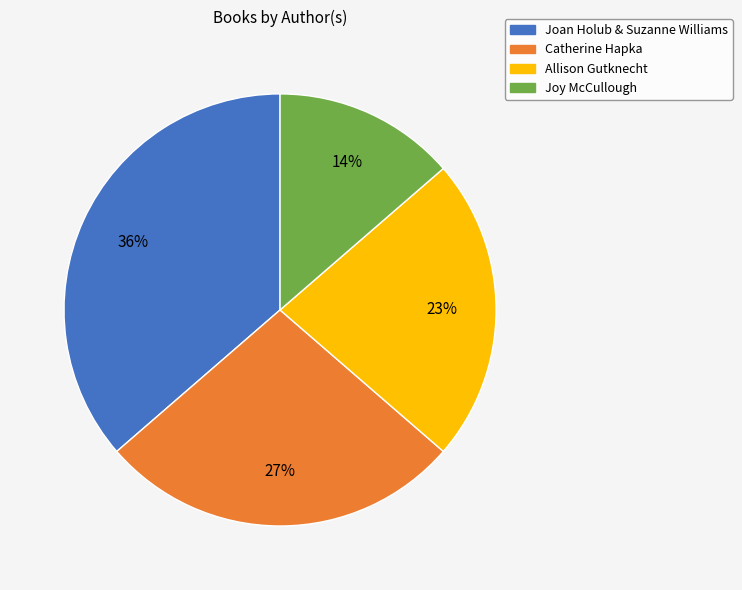

How many slices are in this pie chart?

4